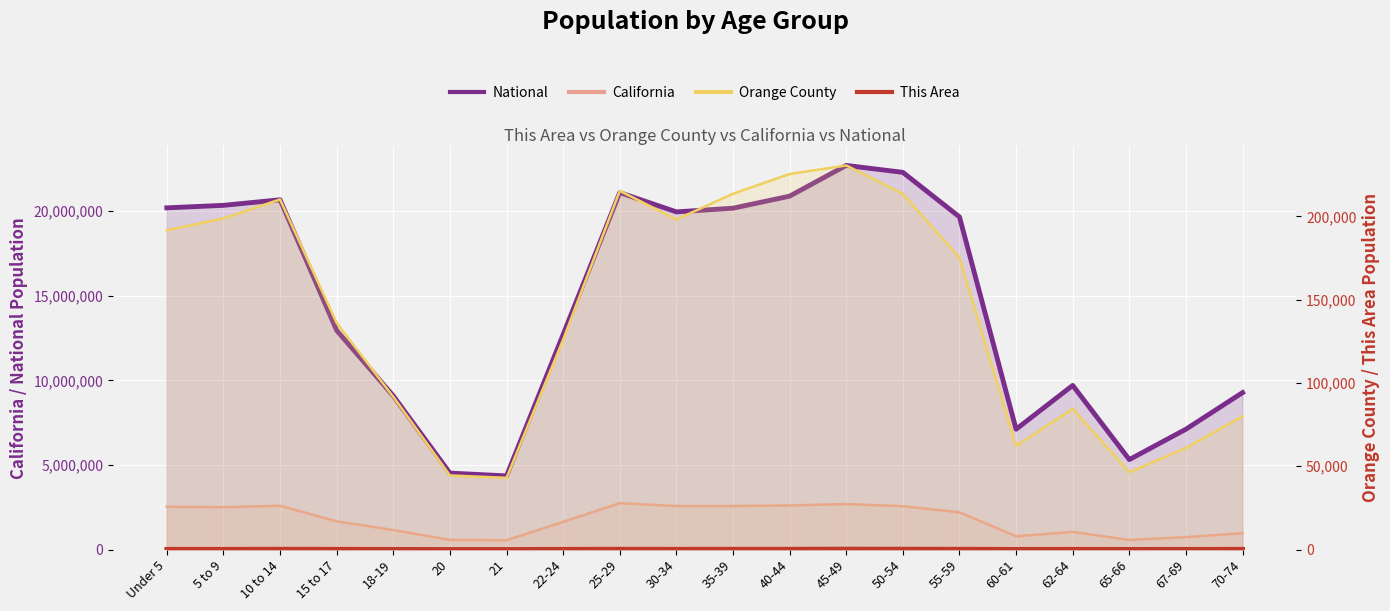

How many data points does each series have?

20